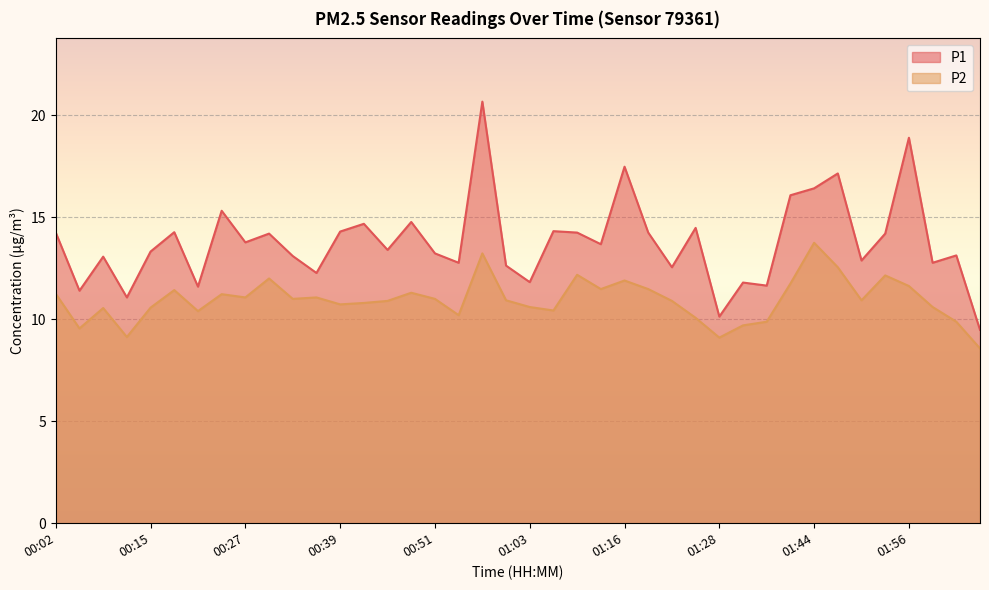

How many values in the P1 series are below 13?

14